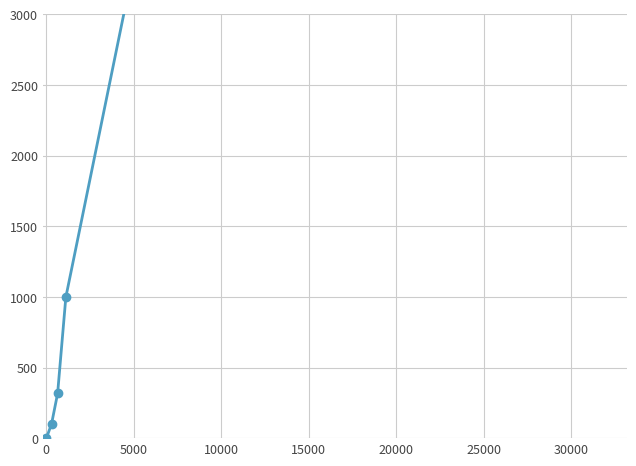

Approximately how many times larger is the value at 15000 compared to 0?

33.8